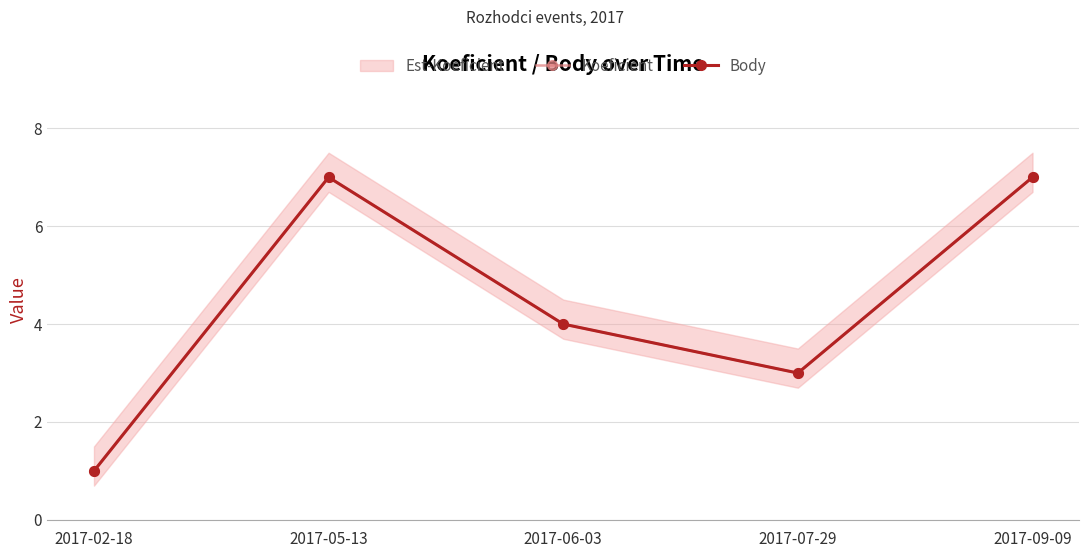

What is the difference between the second highest and second lowest values in the Koeficient series?

4